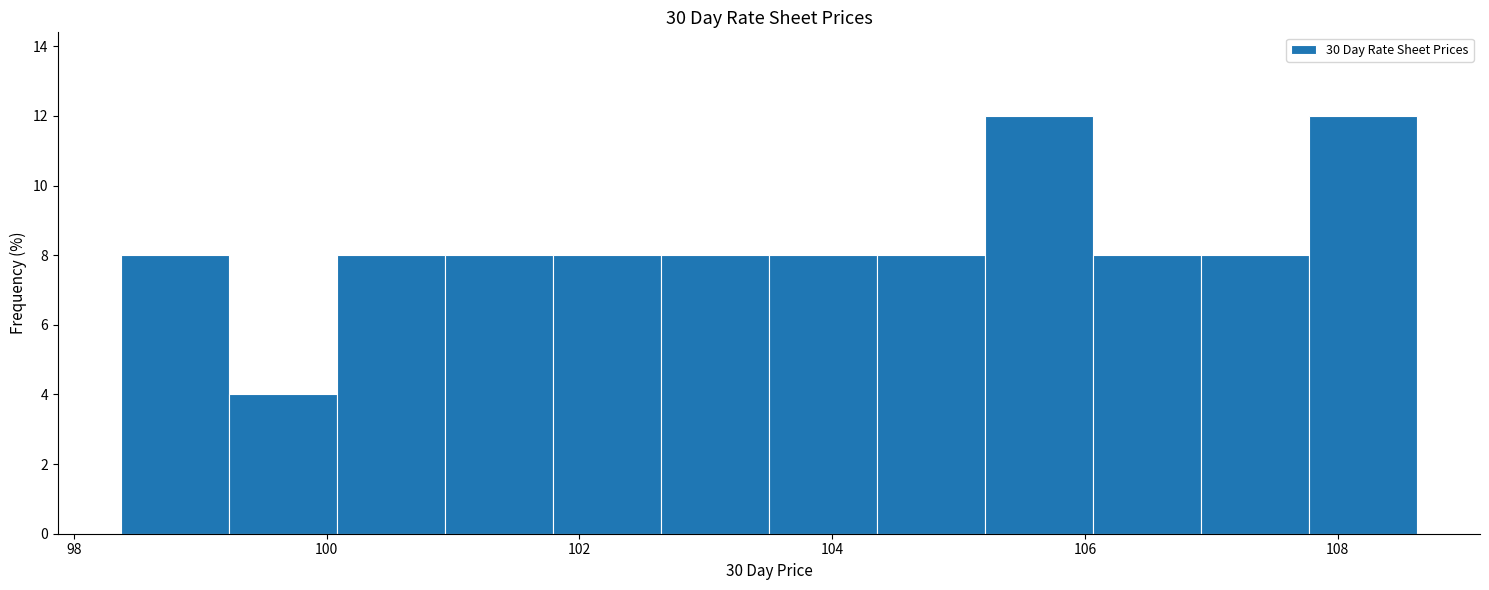

Reading left to right, list every bar in this chart as the range it spans on the x-axis followed by its height. Neither the bar edges nor the heights are printed on the chart, so give them approximately, as read against the axes.

98.4 to 99.2: 8
99.2 to 100.0: 4
100.0 to 101.0: 8
101.0 to 101.8: 8
101.8 to 102.6: 8
102.6 to 103.6: 8
103.6 to 104.4: 8
104.4 to 105.2: 8
105.2 to 106.0: 12
106.0 to 107.0: 8
107.0 to 107.8: 8
107.8 to 108.6: 12